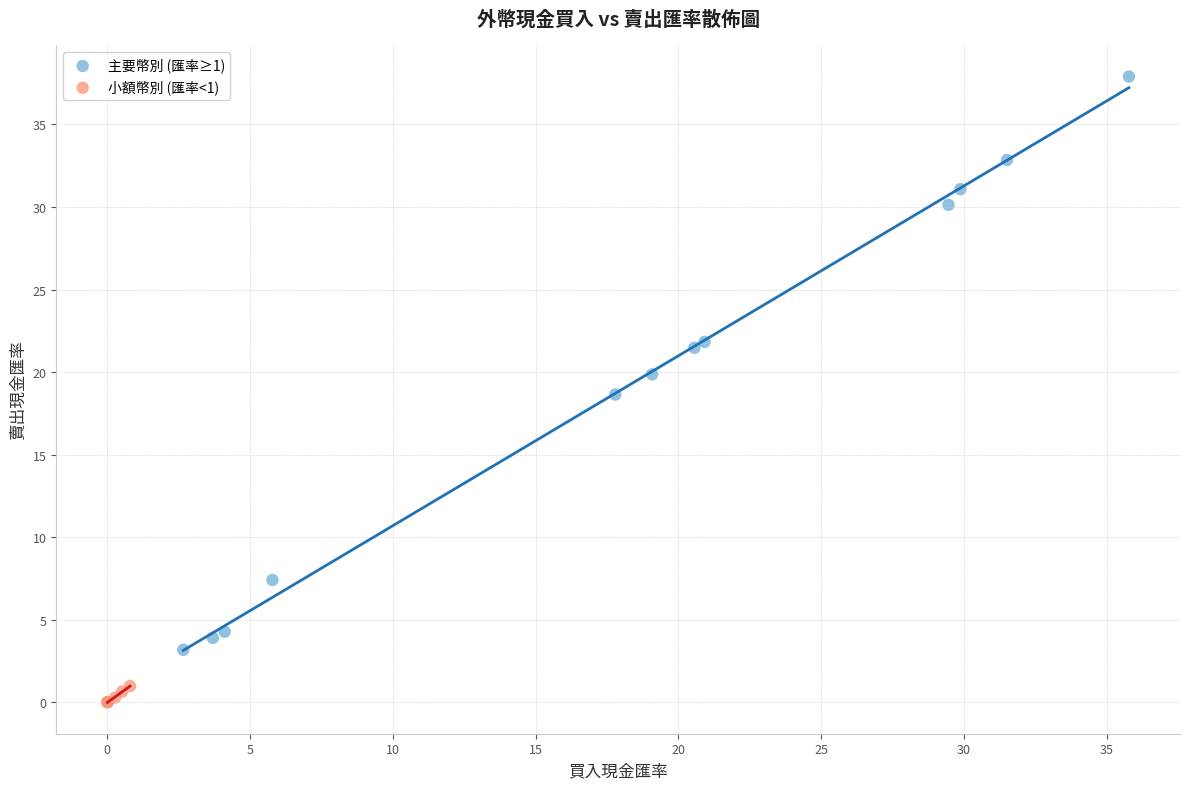

Which series has the largest Y range (max minus min)?

主要幣別 (匯率≥1)